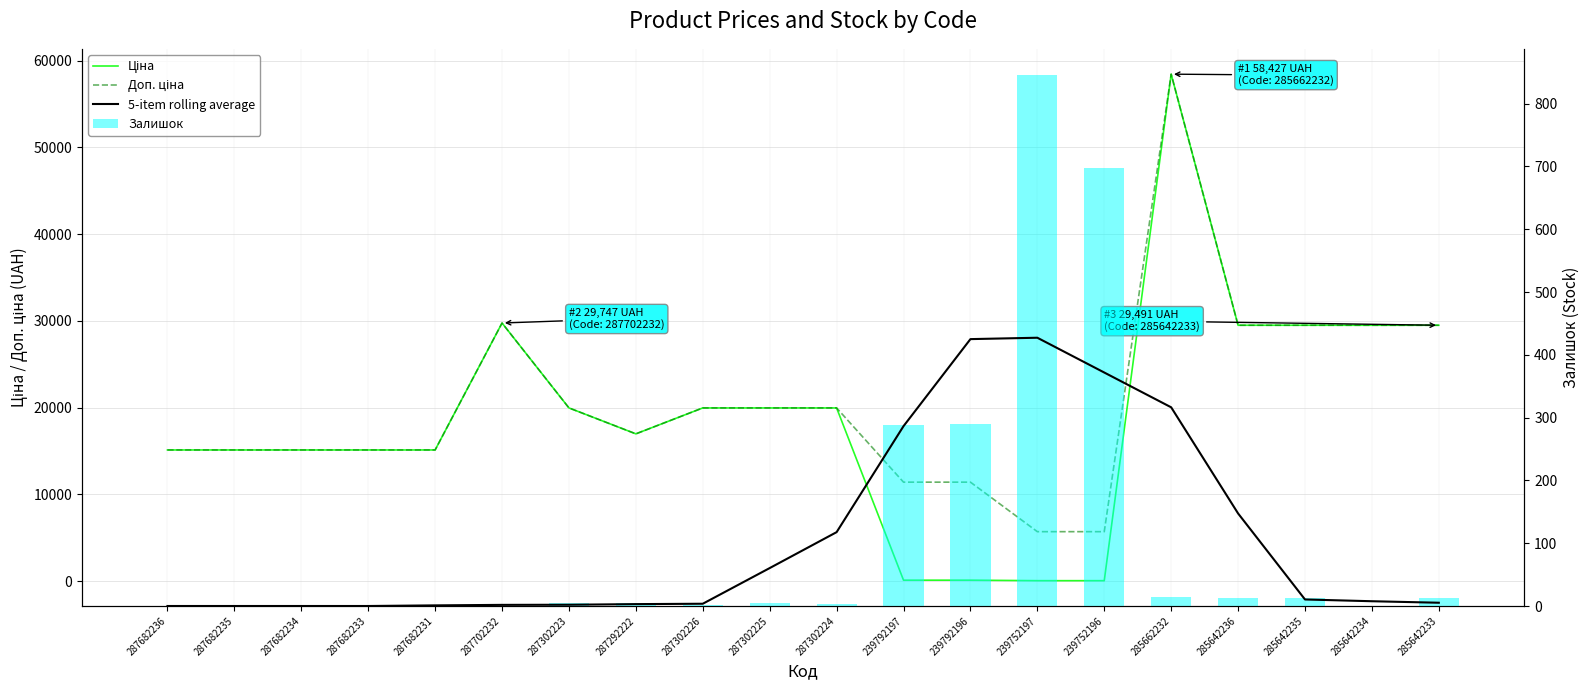

Reading left to right, what are all the values shown in this chart?

Ціна: 15120.0	15120.0	15120.0	15120.0	15120.0	29747.2	19964.2	16976.3	19964.2	19964.2	19964.2	114.1	114.1	57.0	57.0	58426.5	29491.5	29491.5	29491.5	29491.5
Доп. ціна: 15120.0	15120.0	15120.0	15120.0	15120.0	29747.2	19964.2	16976.3	19964.2	19964.2	19964.2	11410.0	11410.0	5705.0	5705.0	58426.5	29491.5	29491.5	29491.5	29491.5
5-item rolling average: 0.0	0.0	0.0	0.0	1.0	1.8	2.0	3.0	3.6	60.4	117.6	286.4	425.0	427.2	371.8	316.4	147.4	10.4	7.6	5.2
Залишок: 0.0	0.0	0.0	0.0	0.0	0.0	5.0	4.0	1.0	5.0	3.0	289.0	290.0	845.0	698.0	14.0	12.0	13.0	0.0	13.0